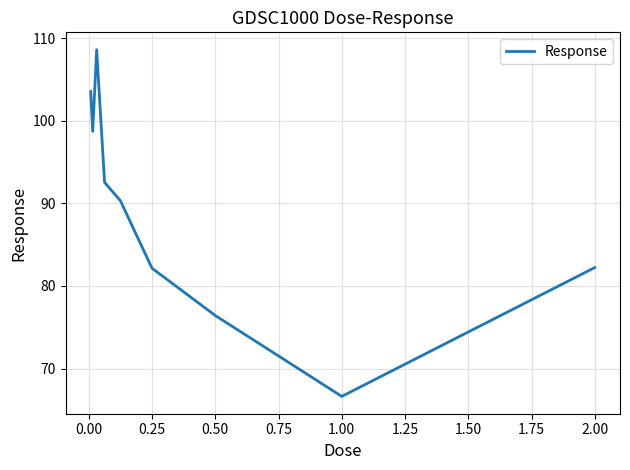

What is the minimum value shown in the chart?

66.6